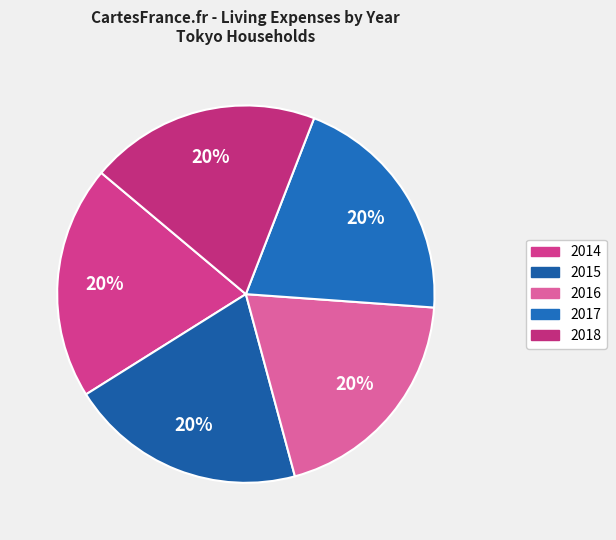

Is it true that 2017 is 14% of the pie?

False